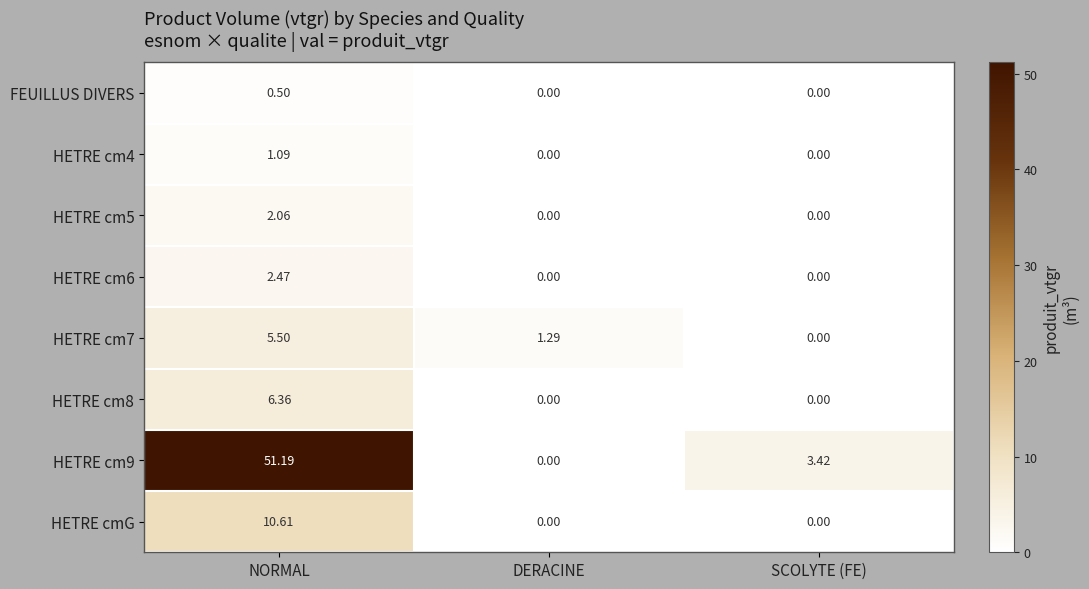

Which series has the largest range (max minus min)?

HETRE cm9